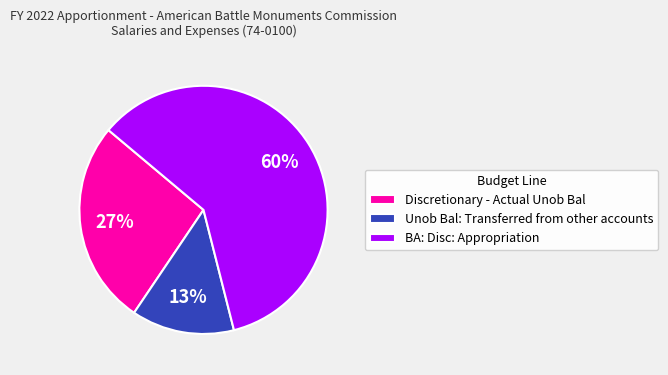

Which has a higher value, Discretionary - Actual Unob Bal or BA: Disc: Appropriation?

BA: Disc: Appropriation